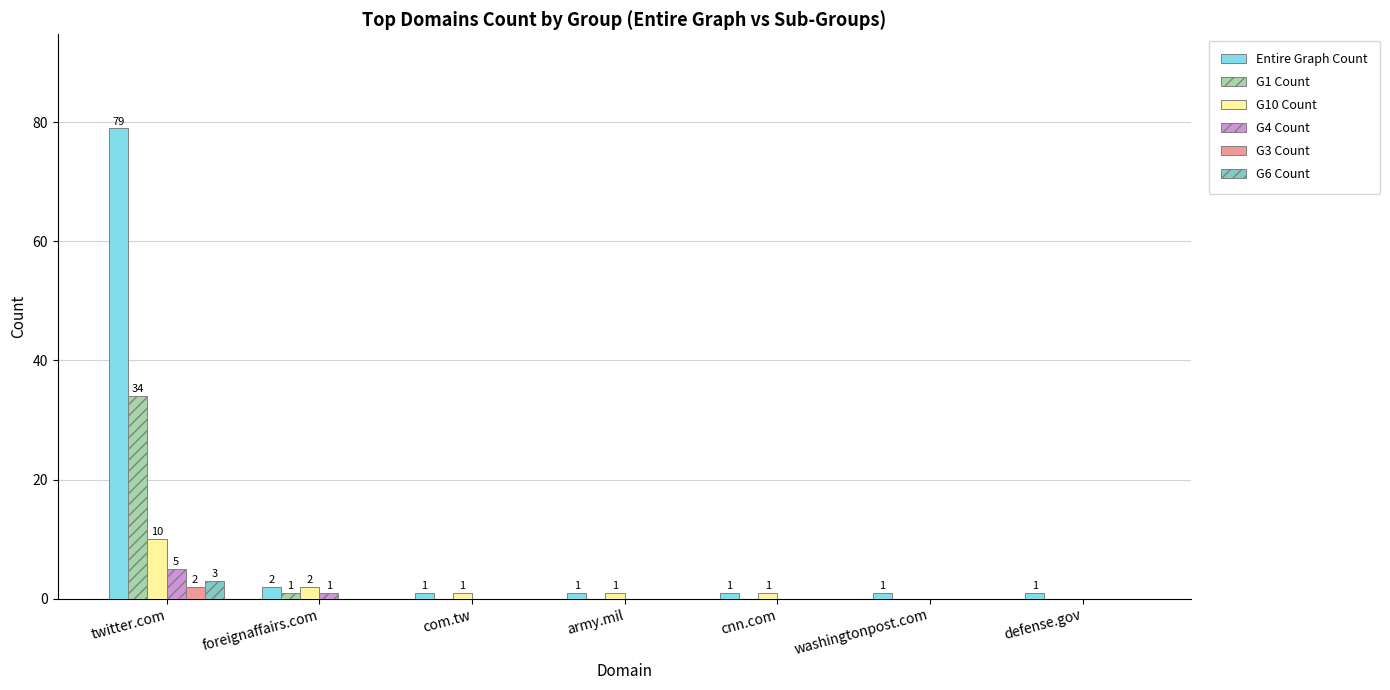

Reading left to right, list all the values displayed in this chart.

Entire Graph Count: 79	2	1	1	1	1	1
G1 Count: 34	1	0	0	0	0	0
G10 Count: 10	2	1	1	1	0	0
G4 Count: 5	1	0	0	0	0	0
G3 Count: 2	0	0	0	0	0	0
G6 Count: 3	0	0	0	0	0	0